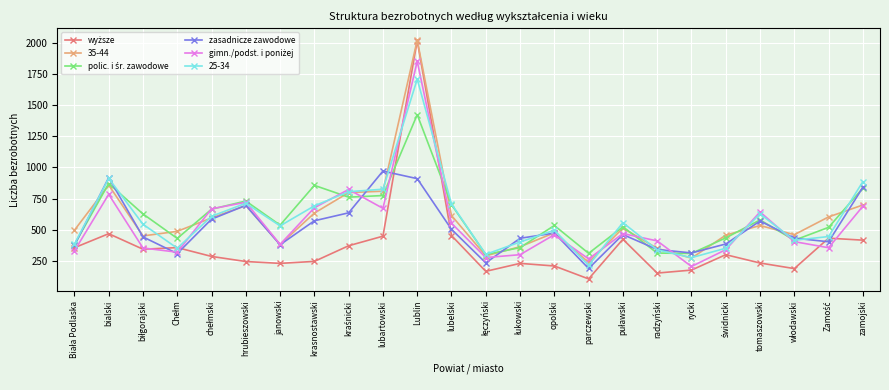

The zasadnicze zawodowe series shows 312 at rycki. True or false?

True